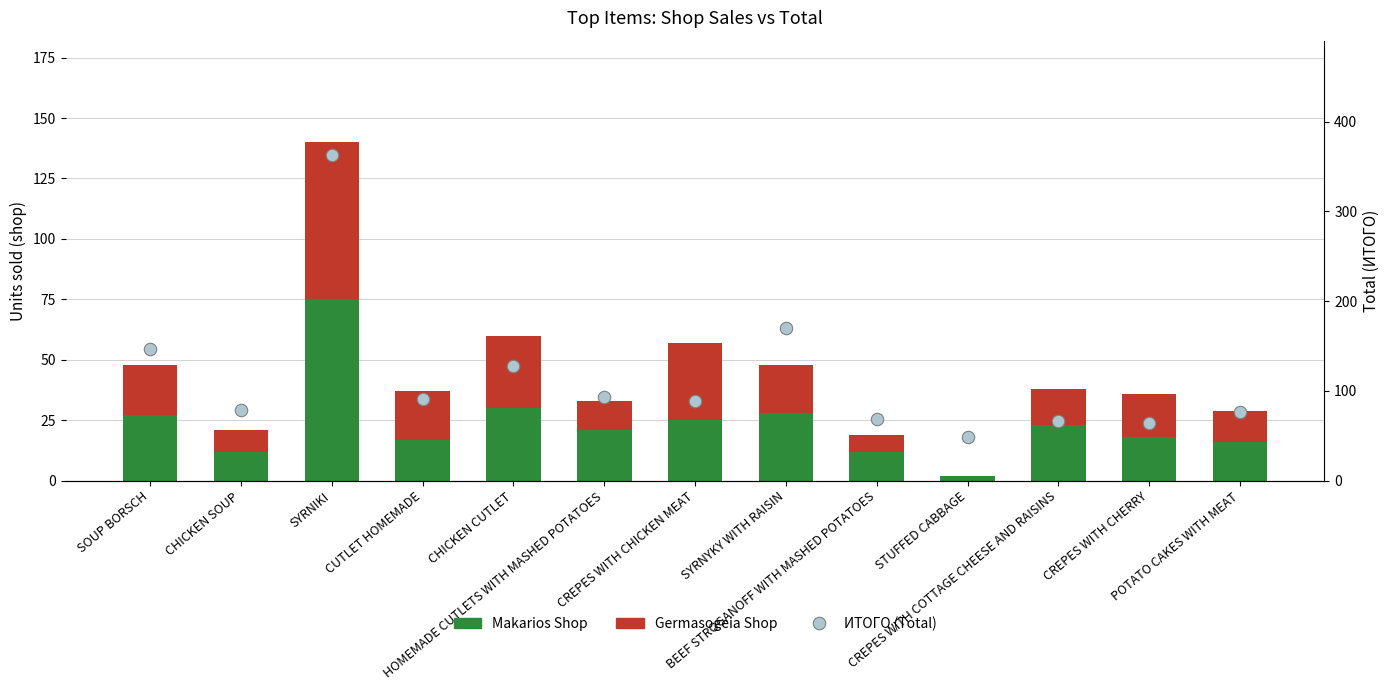

Which series contains the lowest Y value?

Germasogeia Shop